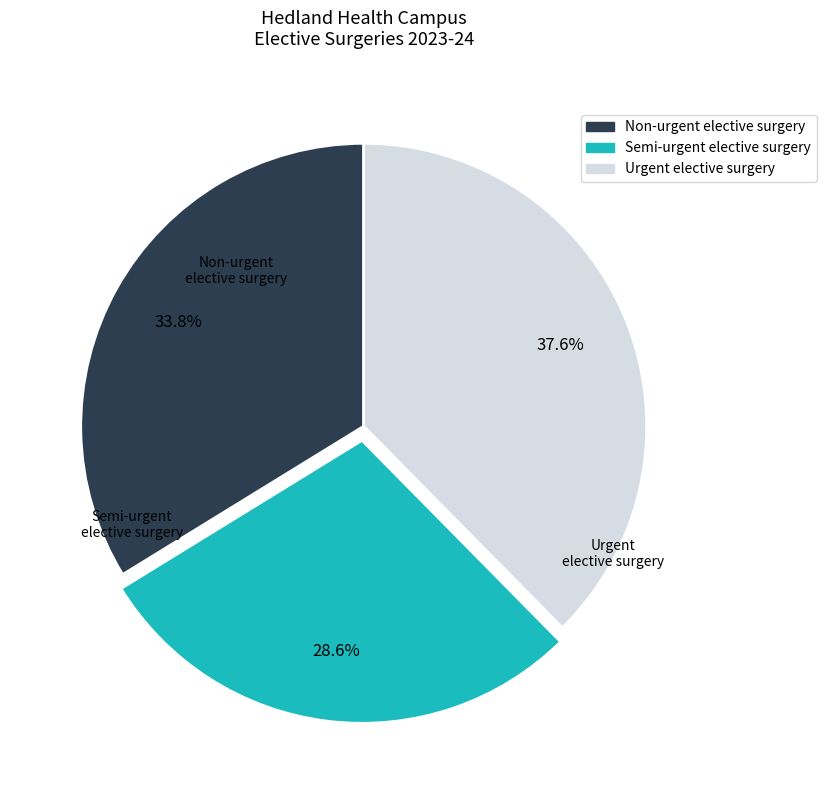

Which category has the smallest portion of the pie?

Semi-urgent elective surgery